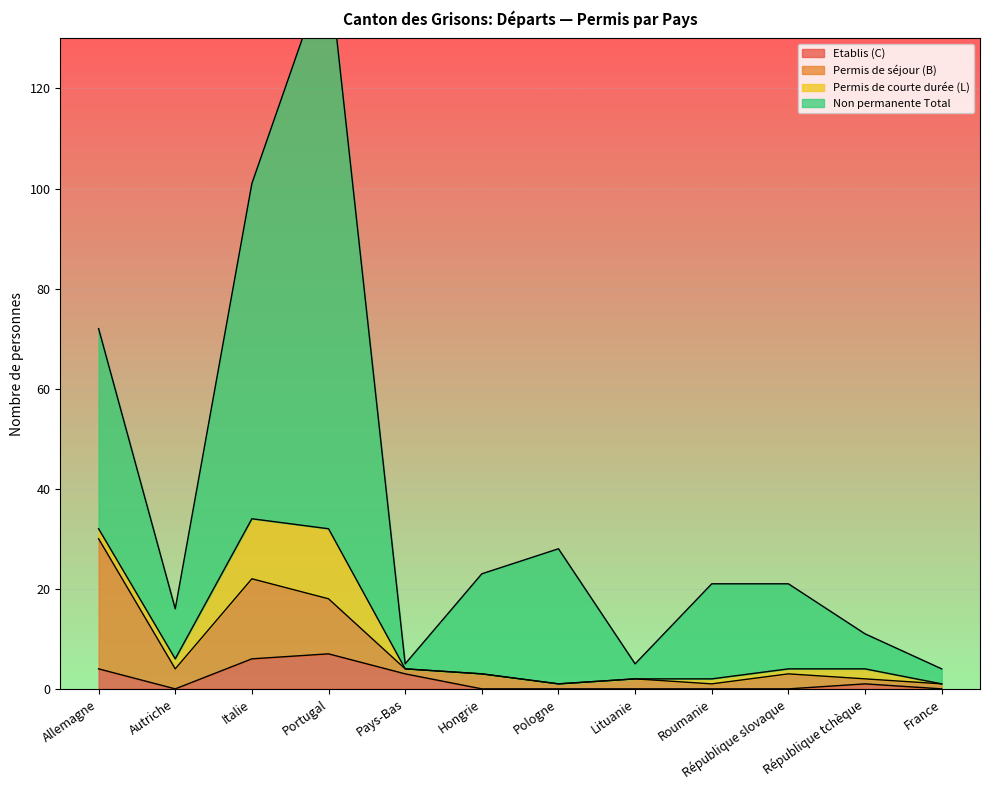

The value of Etablis (C) at France is 0. True or false?

True